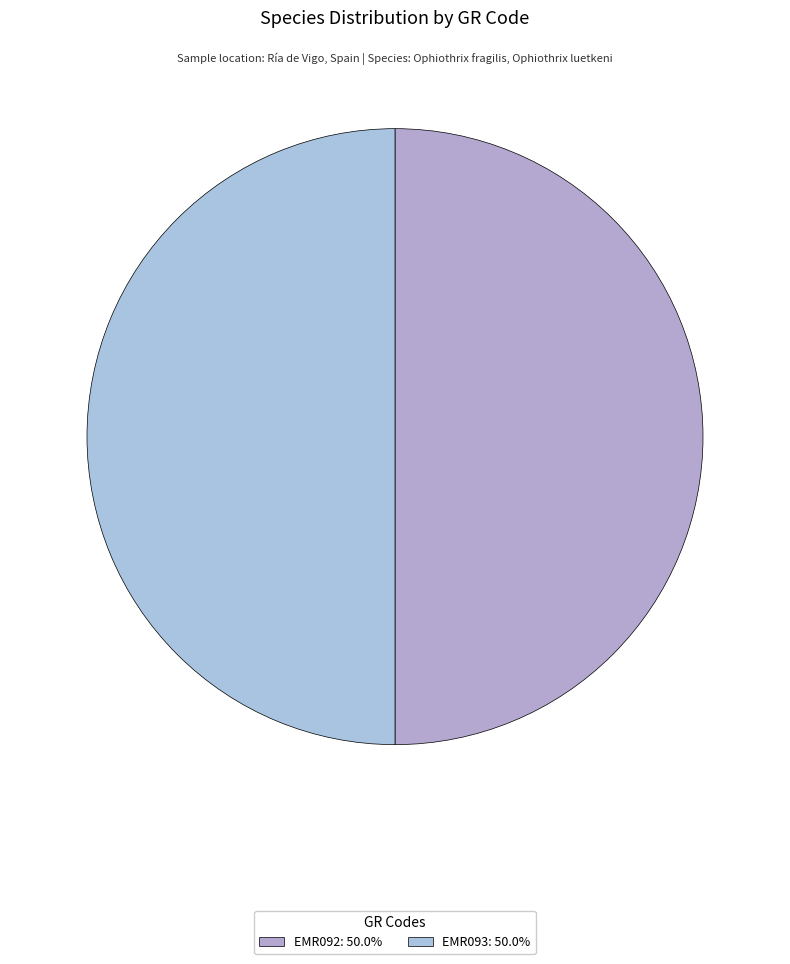

How many segments does this pie chart have?

2